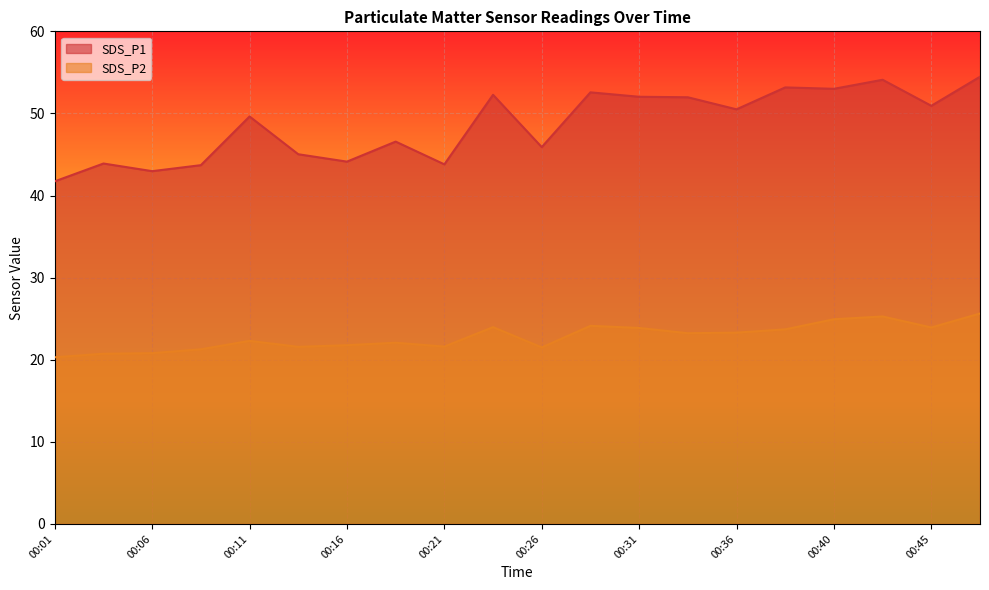

True or false: SDS_P2 has a value of 36.9 at 00:06.

False